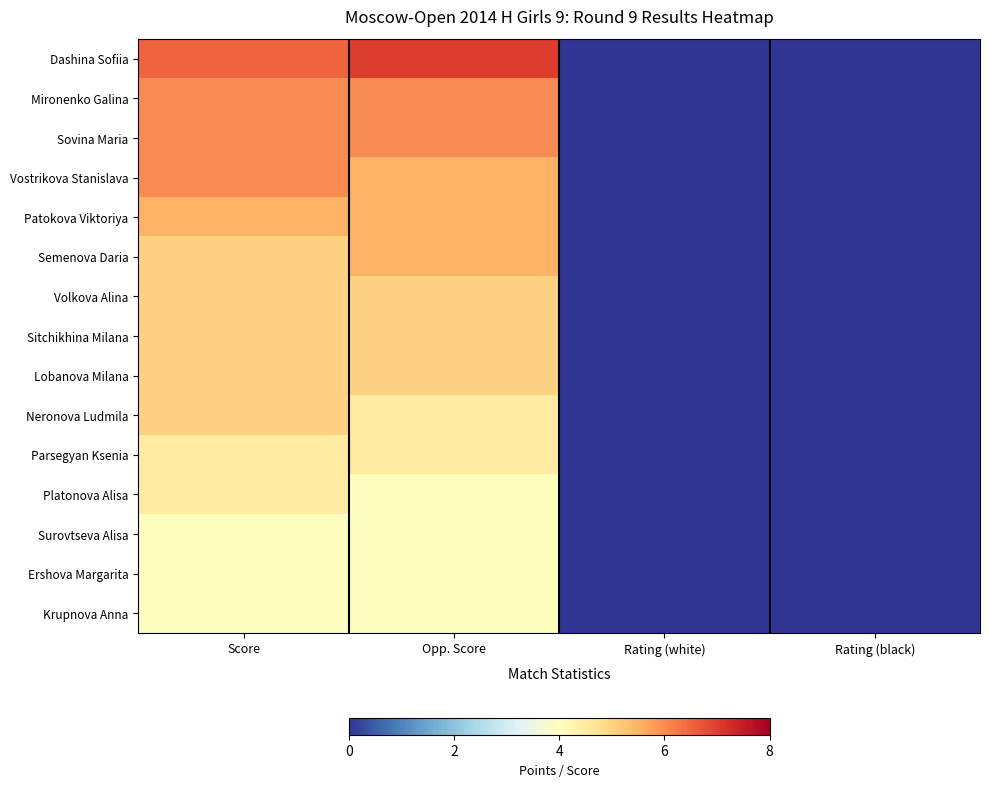

At how many categories does at least one series exceed 6?

2